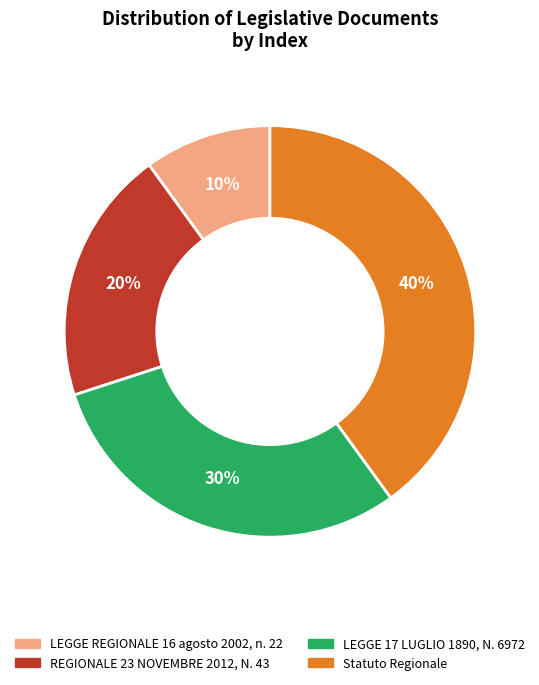

Is it true that REGIONALE 23 NOVEMBRE 2012, N. 43 is 20% of the pie?

True